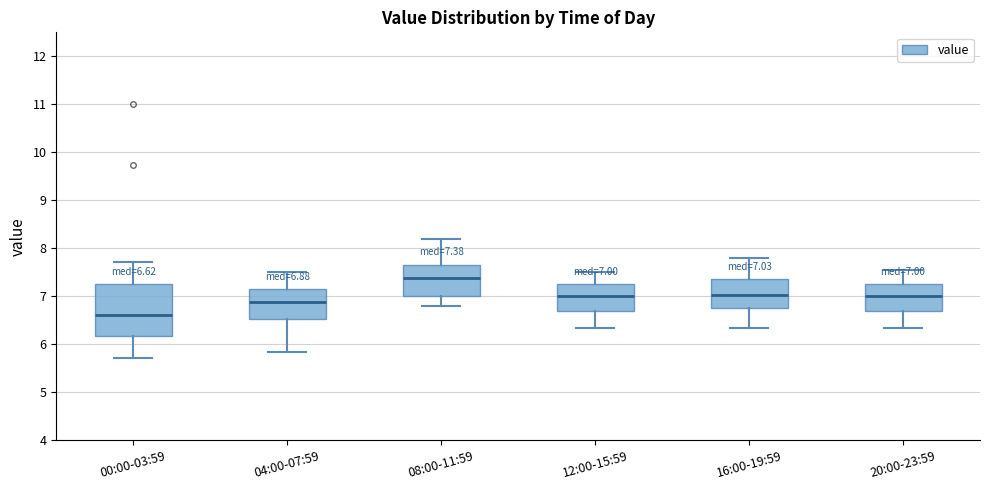

Which box is the tallest, from its lower edge to its upper edge?

00:00-03:59